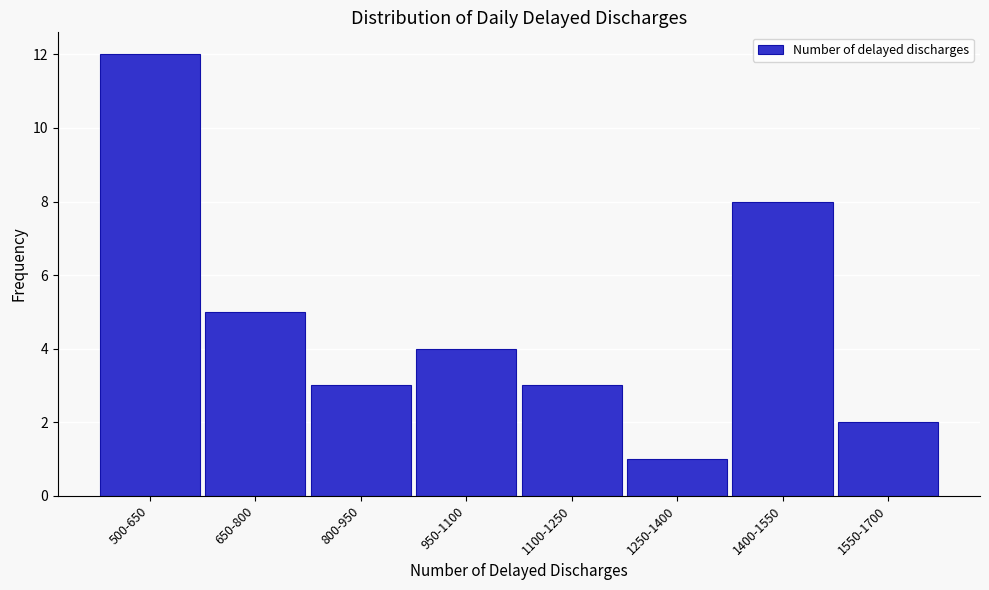

Reading right to left, list all the values displayed in this chart.

1550-1700=2	1400-1550=8	1250-1400=1	1100-1250=3	950-1100=4	800-950=3	650-800=5	500-650=12